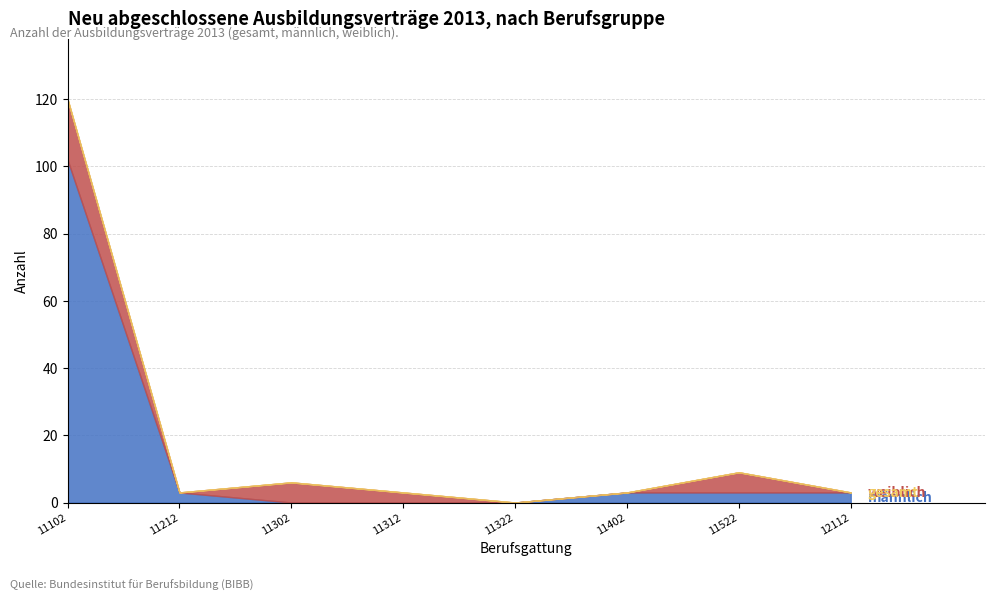

Where is the first local maximum for weiblich?

11302